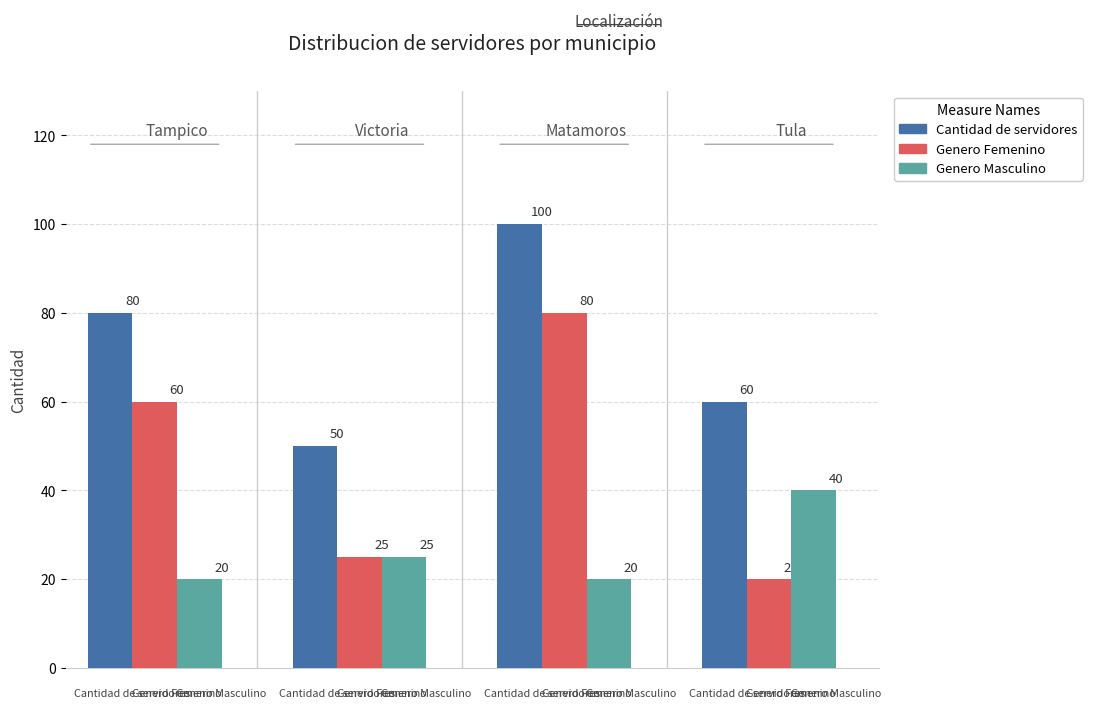

List the series in order of their peak value, highest first.

Cantidad de servidores, Genero Femenino, Genero Masculino